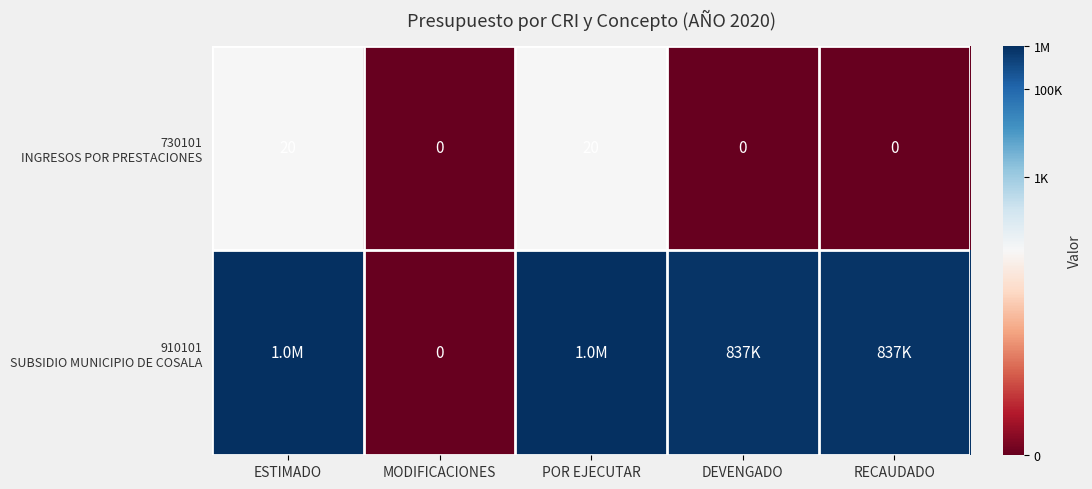

At which label does 910101 SUBSIDIO MUNICIPIO DE COSALA first exceed 13?

ESTIMADO